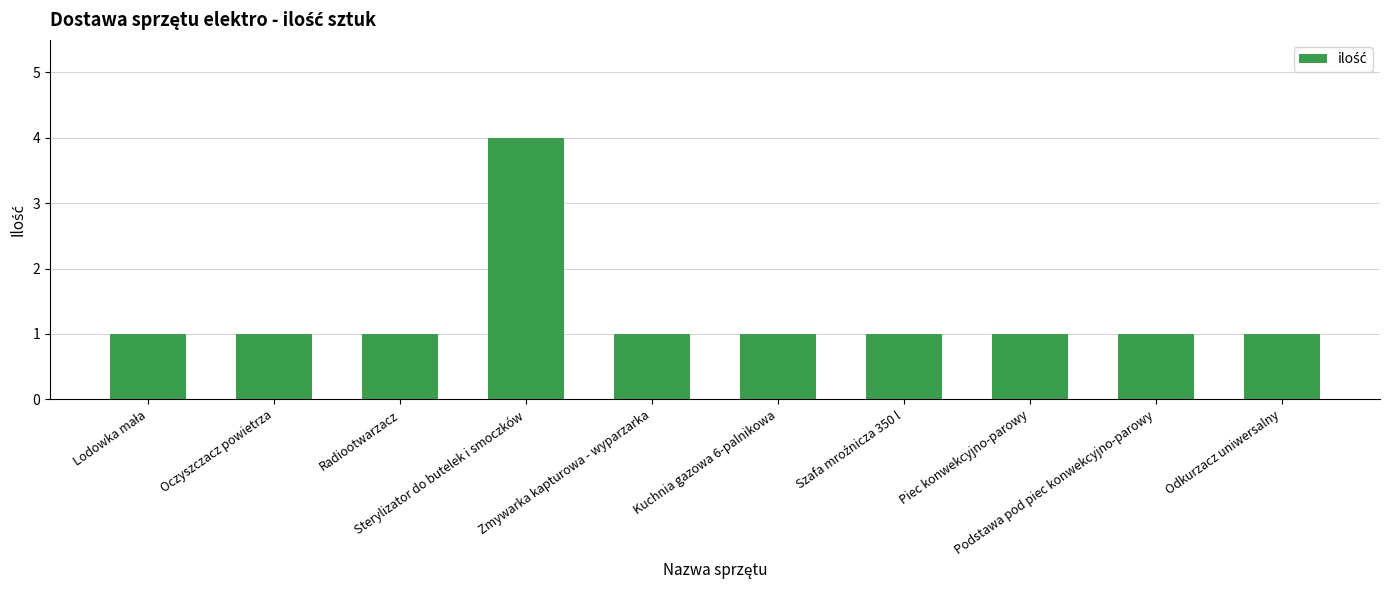

What is the difference between the maximum and minimum values?

3